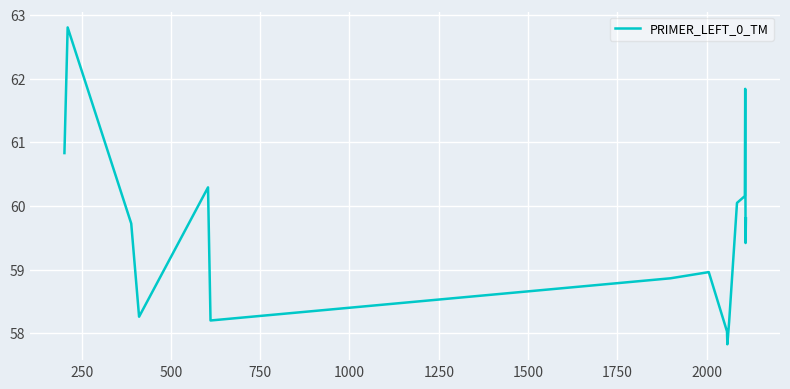

What is the greatest value displayed?

62.8